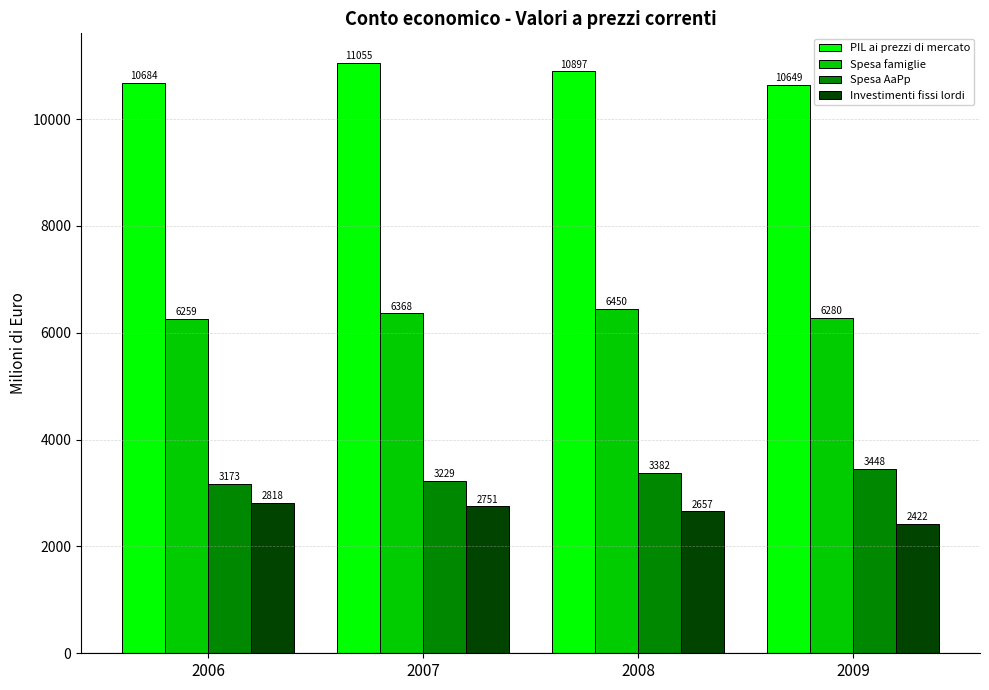

How many bars are there in each group?

4